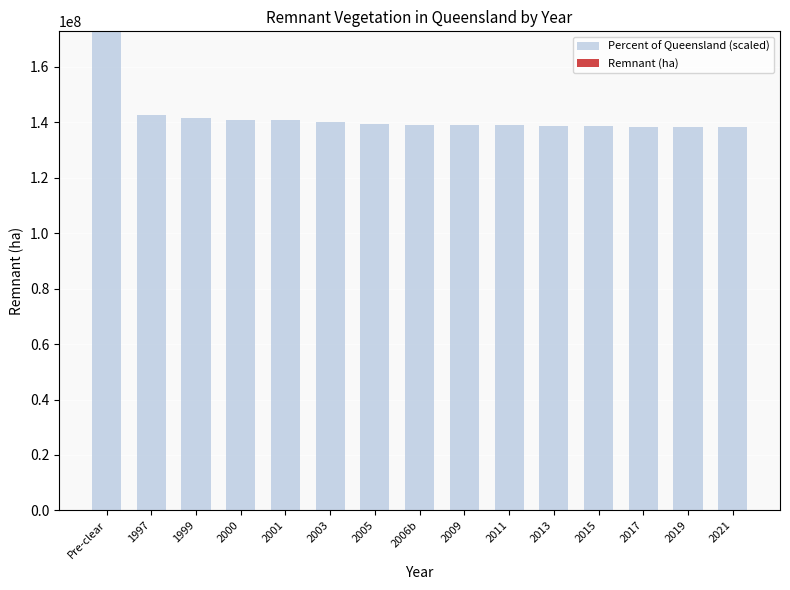

Is it true that Remnant (ha) equals 0.0 at 2011?

True